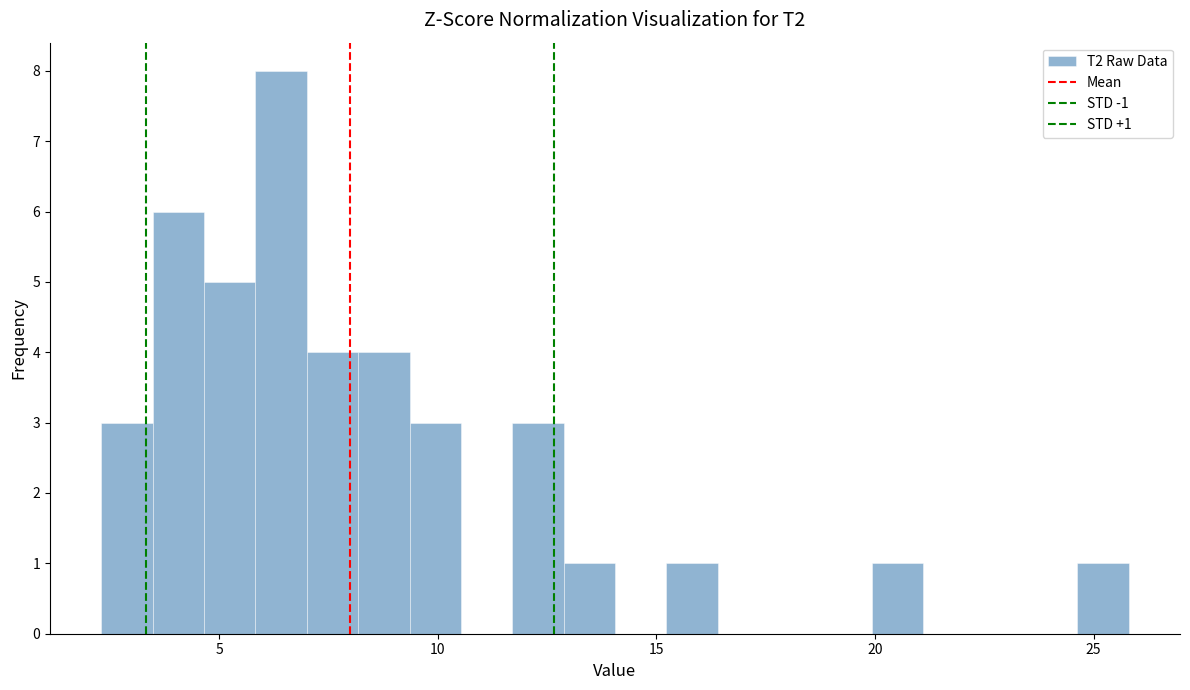

Around what value on the x-axis is the tallest bar? Give the approximate position of its centre, as read against the axis.

6.5